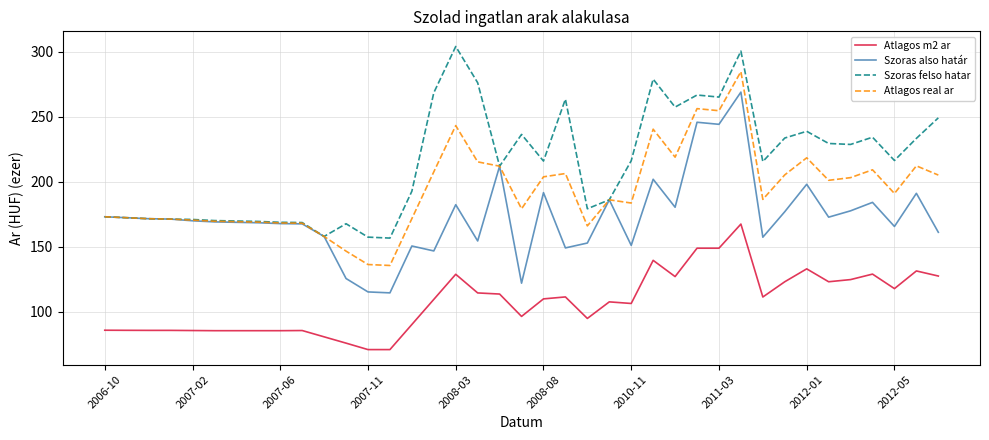

Count the number of data series in this chart.

4